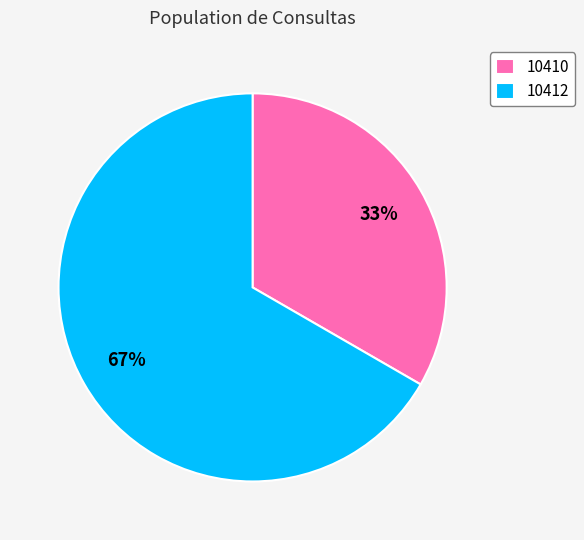

To the nearest percent, what is the combined percentage of 10412 and 10410?

100%